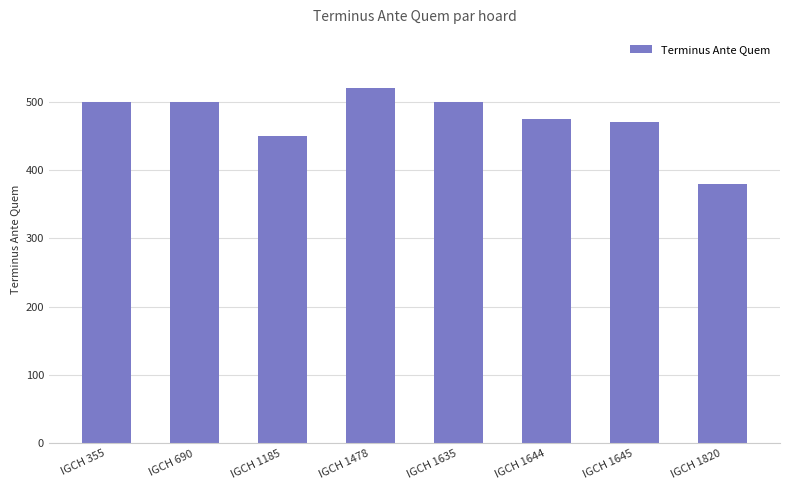

At which label is the value closest to 450?

IGCH 1185